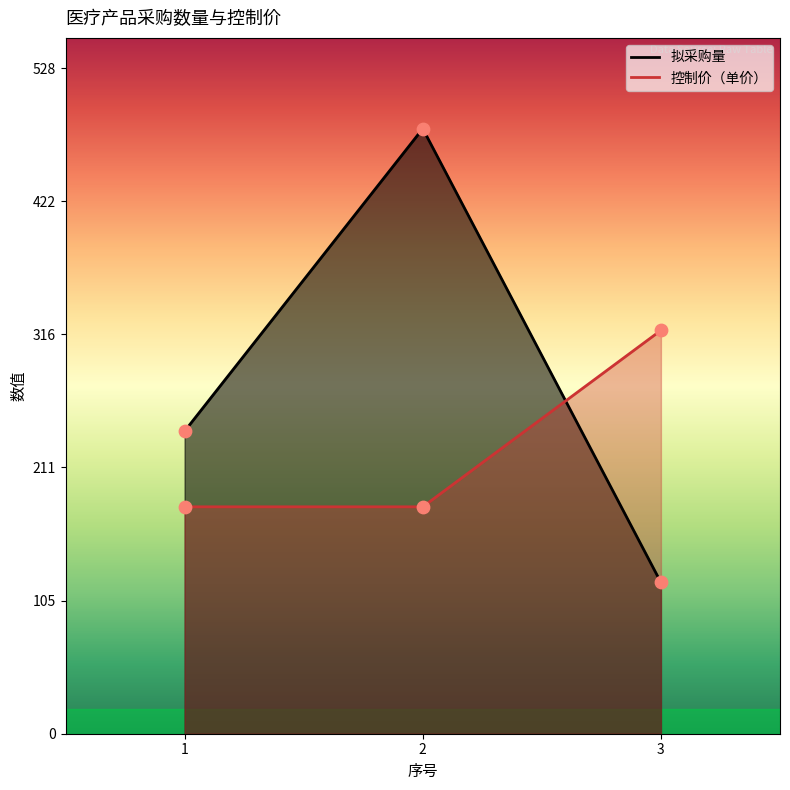

What are all the series names shown in the legend?

拟采购量, 控制价（单价）